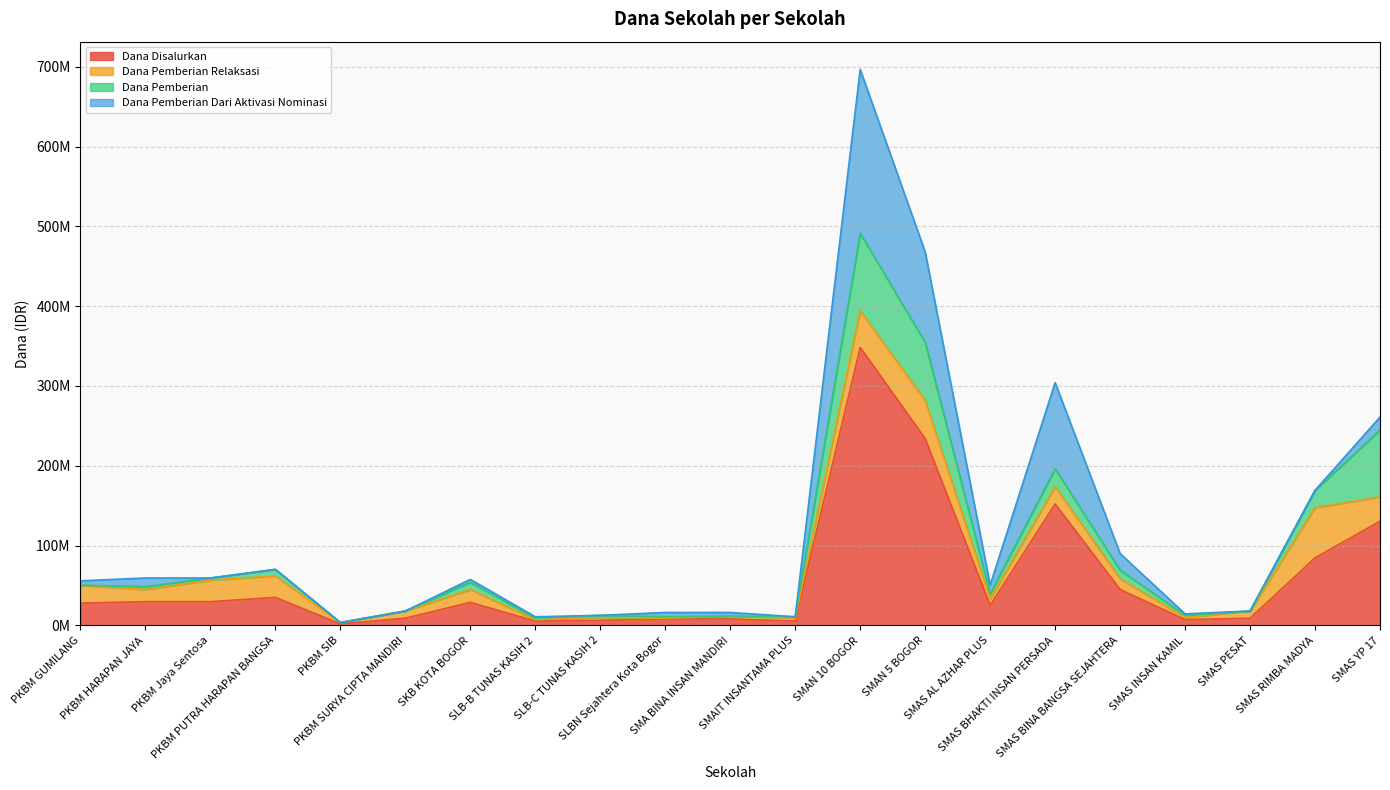

Reading right to left, transcribe all the data shown in this chart.

Dana Disalurkan: 130500000	84600000	9000000	7200000	45000000	152100000	25200000	234000000	348300000	5400000	8100000	8100000	6300000	5400000	28800000	9000000	1800000	35100000	29700000	29700000	27900000
Dana Pemberian Relaksasi: 30600000	63000000	9000000	2700000	13500000	21600000	8100000	47700000	45900000	3600000	3600000	900000	3600000	1800000	16200000	9000000	1800000	27000000	27000000	15300000	22500000
Dana Pemberian: 83700000	21600000	0	2700000	10800000	22500000	6300000	72900000	97200000	1800000	0	1800000	2700000	1800000	9000000	0	0	8100000	2700000	3600000	0
Dana Pemberian Dari Aktivasi Nominasi: 16200000	0	0	1800000	20700000	108000000	10800000	113400000	205200000	0	4500000	5400000	0	1800000	3600000	0	0	0	0	10800000	5400000